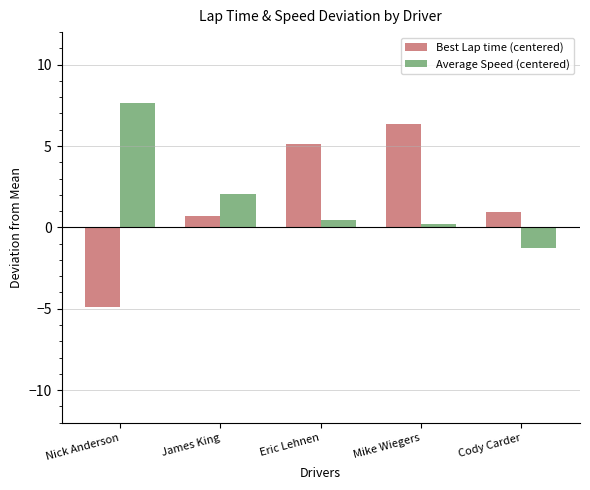

Which series changed the most between Nick Anderson and Cody Carder?

Average Speed (centered)